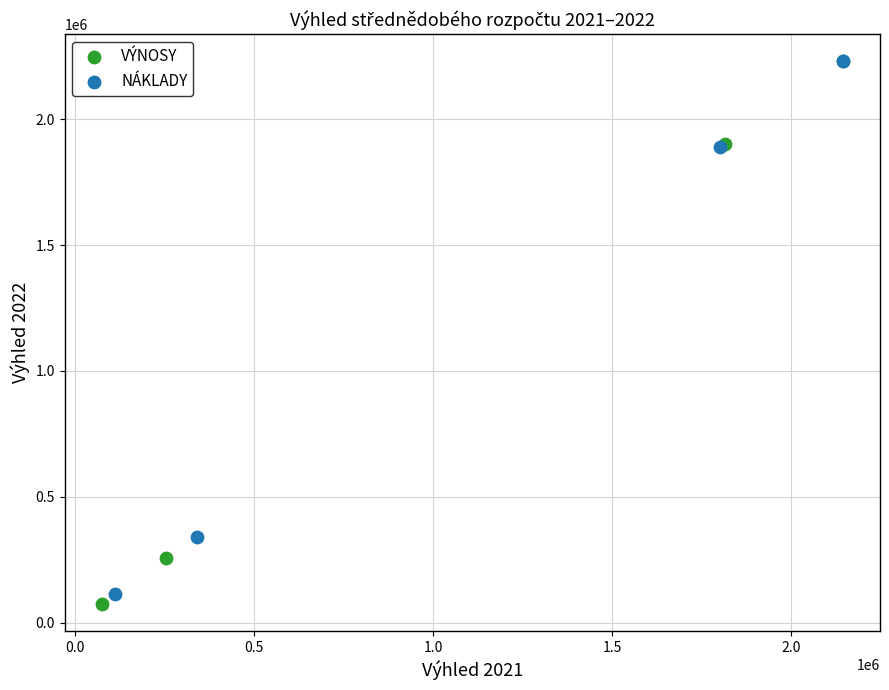

Which series has the widest spread of Y values?

VÝNOSY